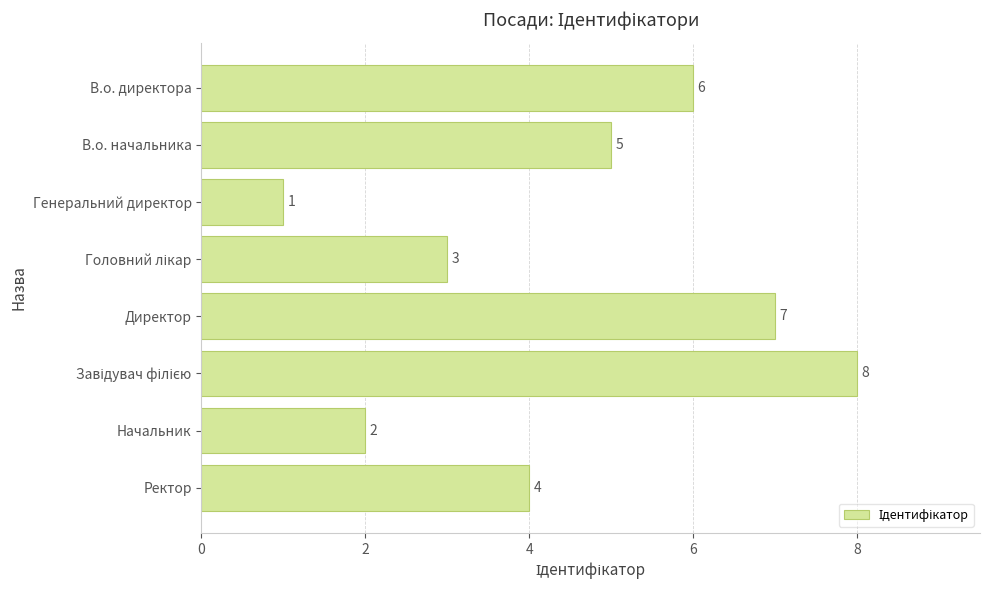

How many data points are less than 5?

4